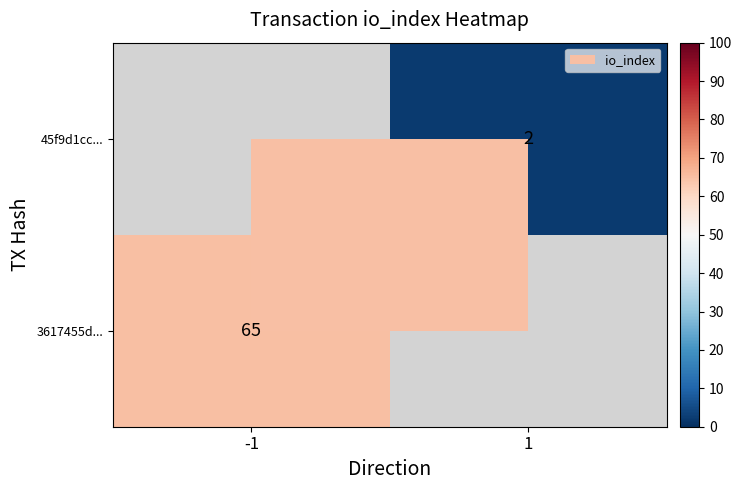

True or false: 3617455d... has a value of 105 at -1.

False